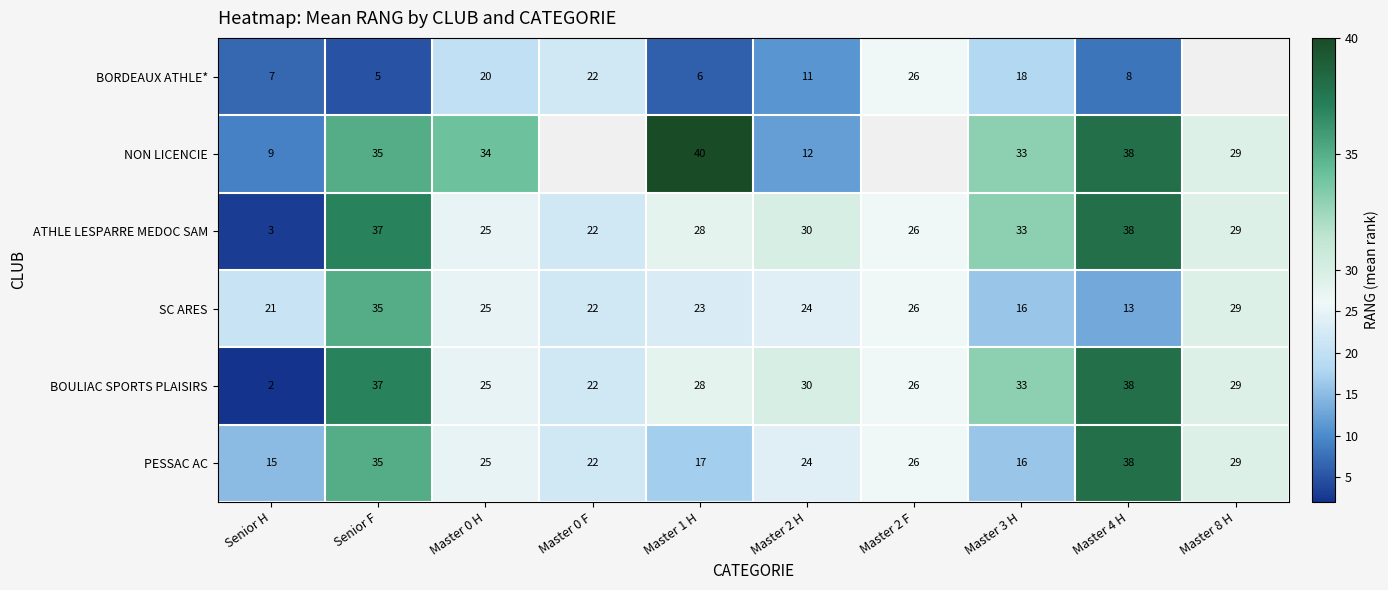

At Senior H, list the series in order from largest to smallest.

SC ARES, PESSAC AC, NON LICENCIE, BORDEAUX ATHLE*, ATHLE LESPARRE MEDOC SAM, BOULIAC SPORTS PLAISIRS